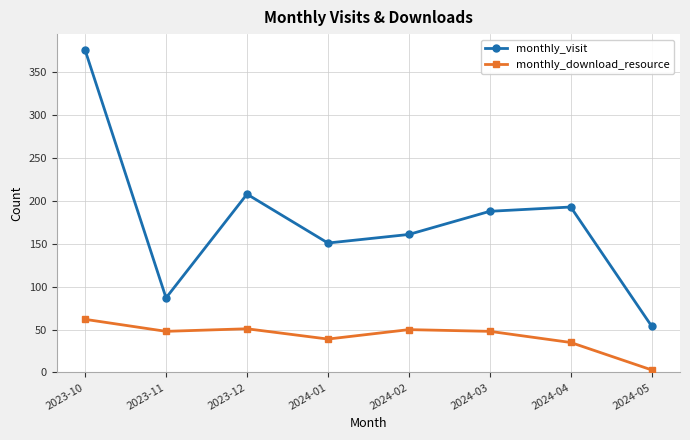

Which series has the largest range (max minus min)?

monthly_visit